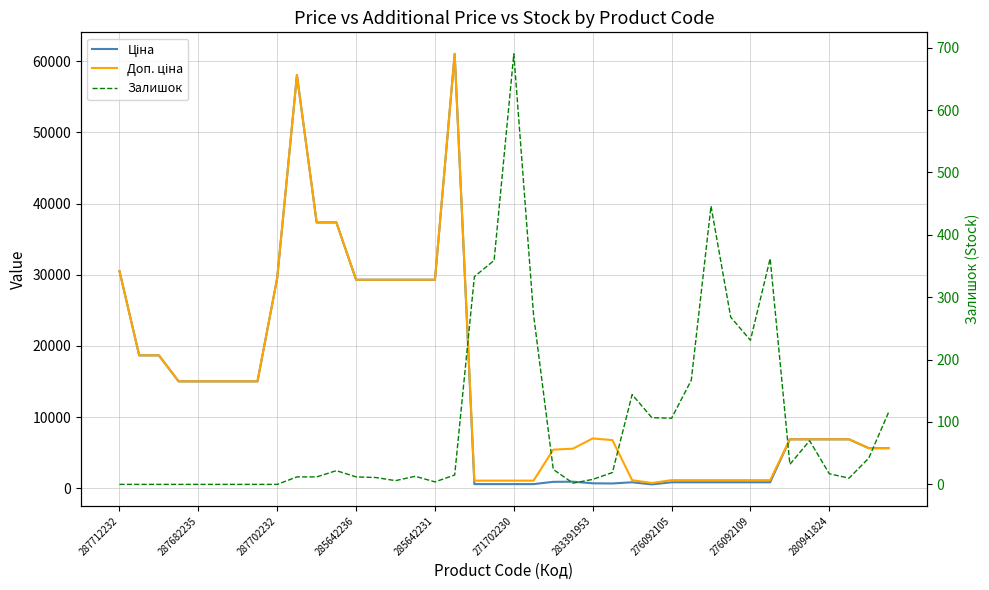

List the labels in order of Залишок value, largest first.

20, 30, 33, 19, 18, 21, 31, 32, 29, 26, 39, 27, 28, 35, 38, 34, 22, 11, 25, 36, 17, 15, 280941824, 10, 12, 13, 37, 24, 14, 16, 23, 287712232, 287682235, 287702232, 285642236, 285642231, 271702230, 283391953, 276092105, 276092109